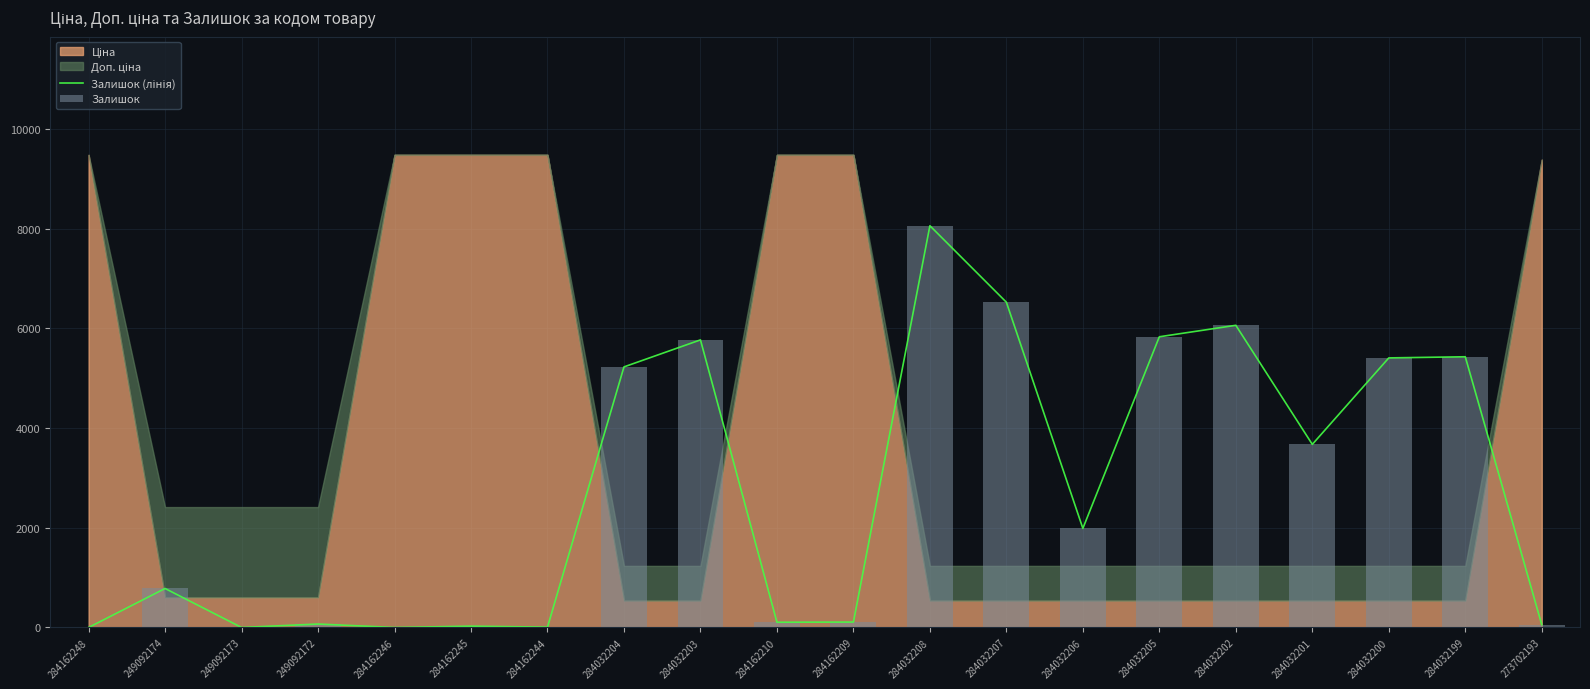

The Залишок (лінія) series shows 896.4 at 284032201. True or false?

False